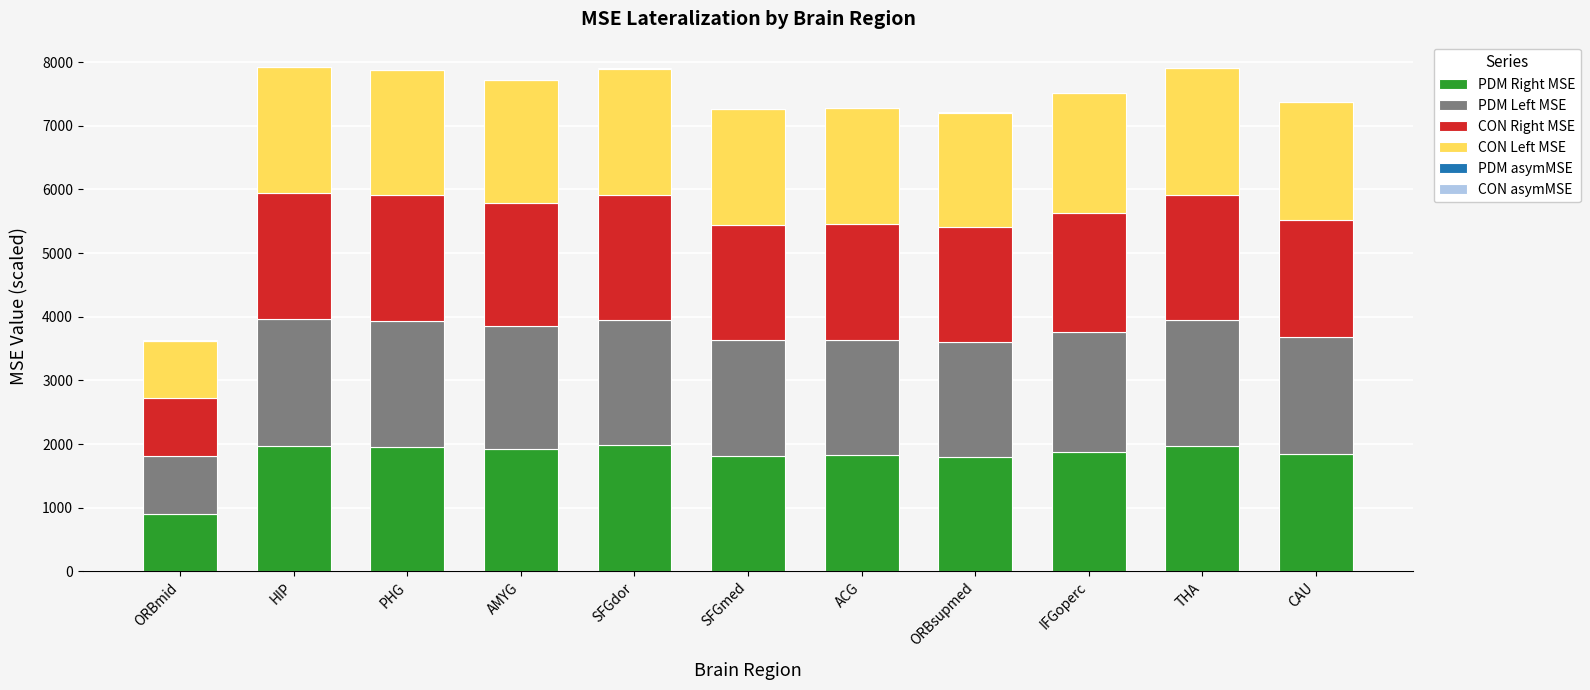

What is the highest value of the PDM Right MSE series?

1977.2